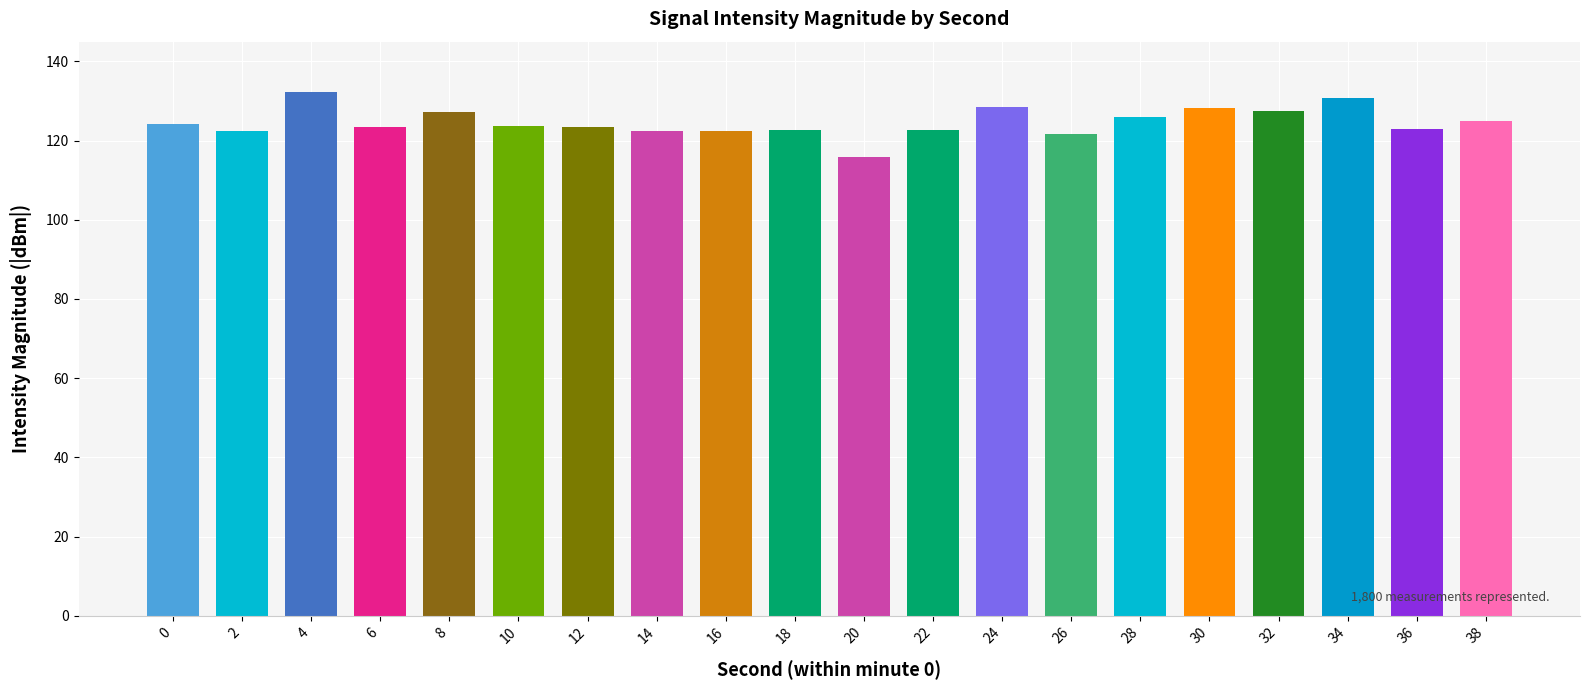

What is the value of the 5th bar from the left?

127.1